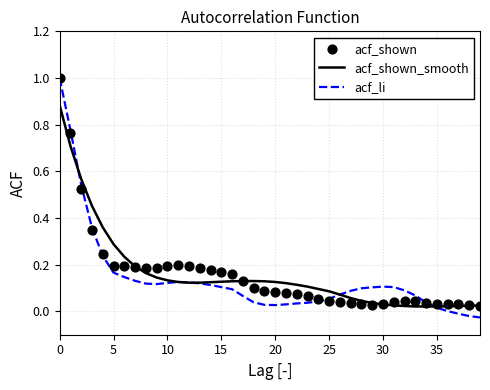

Which series has the widest spread of Y values?

acf_li